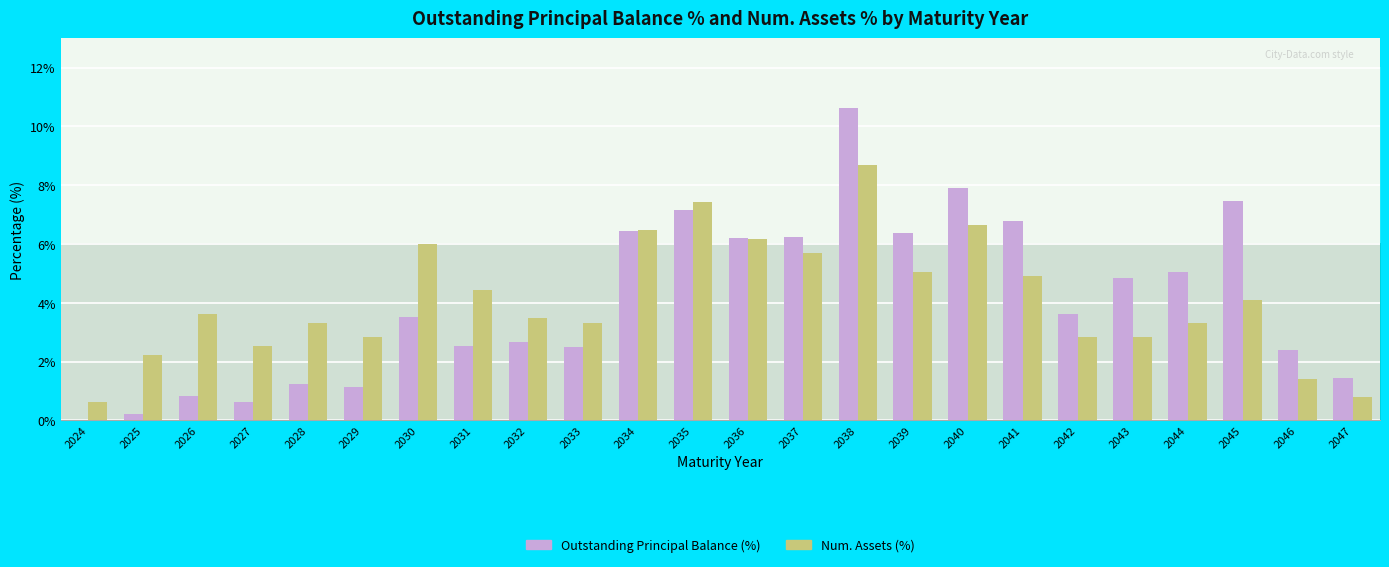

What is the value of the Outstanding Principal Balance (%) bar at the 11th from the left?

6.5